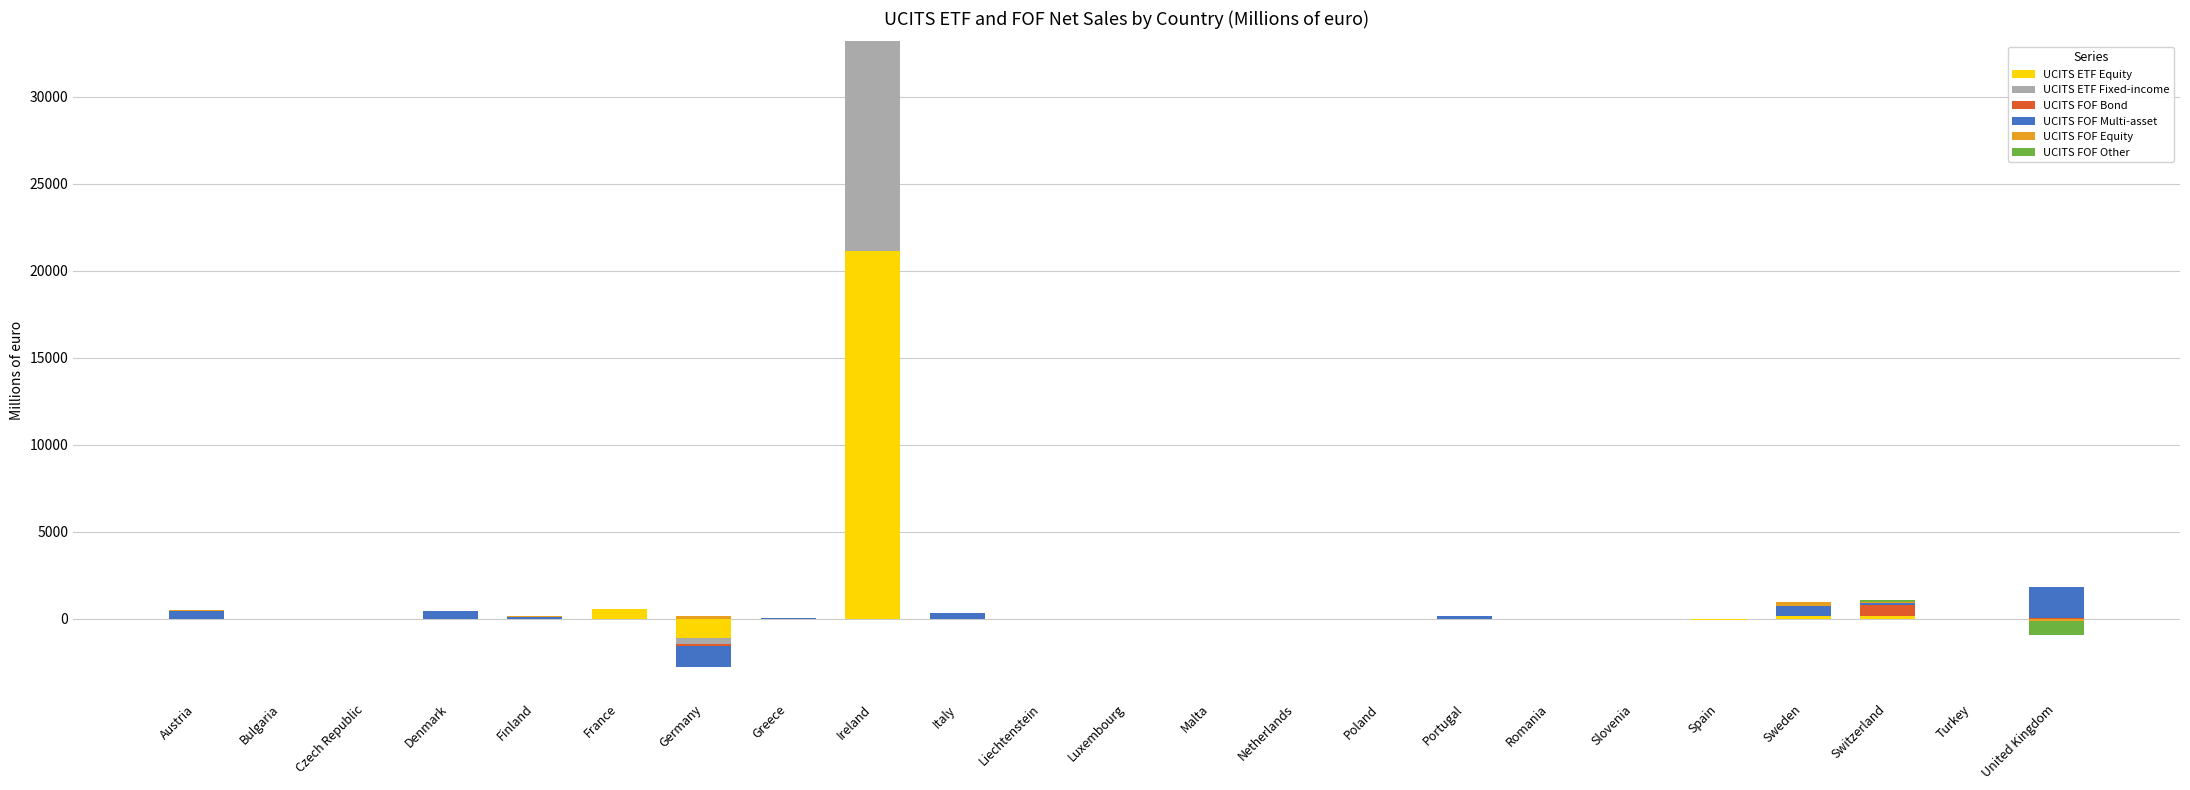

What is the difference between the UCITS FOF Equity values at Italy and Switzerland?

39.9